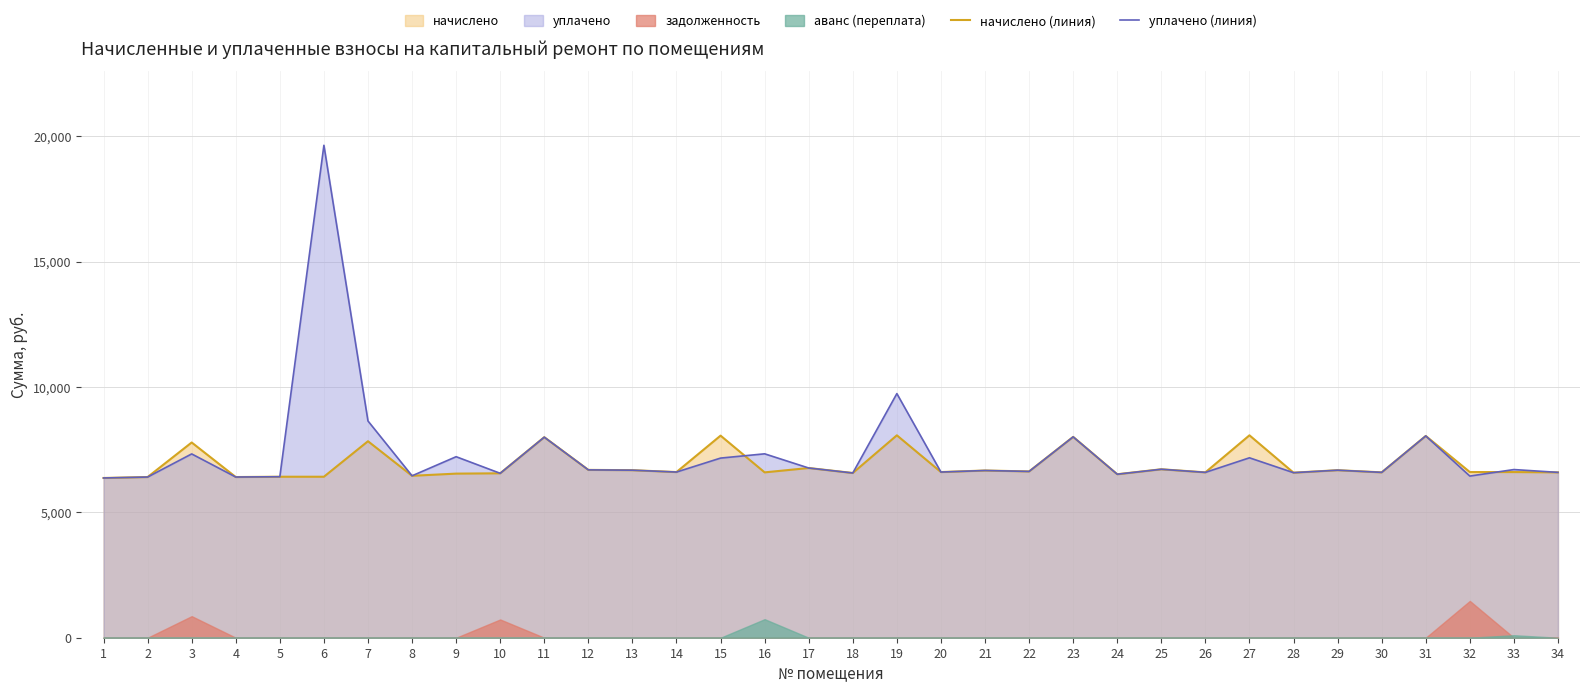

Reading left to right, extract all data points from this chart.

начислено (линия): 1=6371.5	2=6408.7	3=7787.3	4=6408.7	5=6421.1	6=6421.1	7=7837.0	8=6458.4	9=6545.3	10=6557.8	11=7998.5	12=6694.4	13=6682.0	14=6607.4	15=8060.6	16=6595.0	17=6768.9	18=6570.2	19=8073.0	20=6607.4	21=6669.5	22=6632.3	23=8010.9	24=6520.5	25=6719.2	26=6595.0	27=8073.0	28=6582.6	29=6682.0	30=6595.0	31=8048.2	32=6607.4	33=6607.4	34=6595.0
уплачено (линия): 1=6371.5	2=6408.7	3=7331.0	4=6408.7	5=6421.1	6=19640.6	7=8644.7	8=6458.4	9=7219.9	10=6557.8	11=7998.5	12=6694.4	13=6682.0	14=6607.4	15=7165.0	16=7335.0	17=6768.9	18=6570.2	19=9737.0	20=6607.4	21=6669.5	22=6632.3	23=8010.9	24=6520.5	25=6719.2	26=6595.0	27=7176.0	28=6582.6	29=6682.0	30=6595.0	31=8048.2	32=6447.8	33=6707.4	34=6595.0